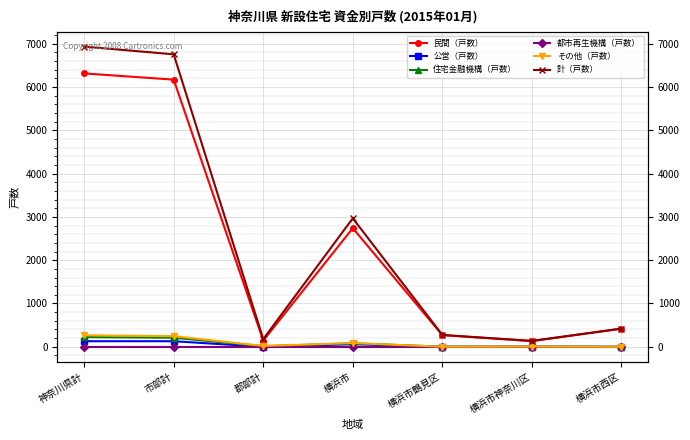

True or false: 都市再生機構（戸数） and 計（戸数） intersect in this chart.

False